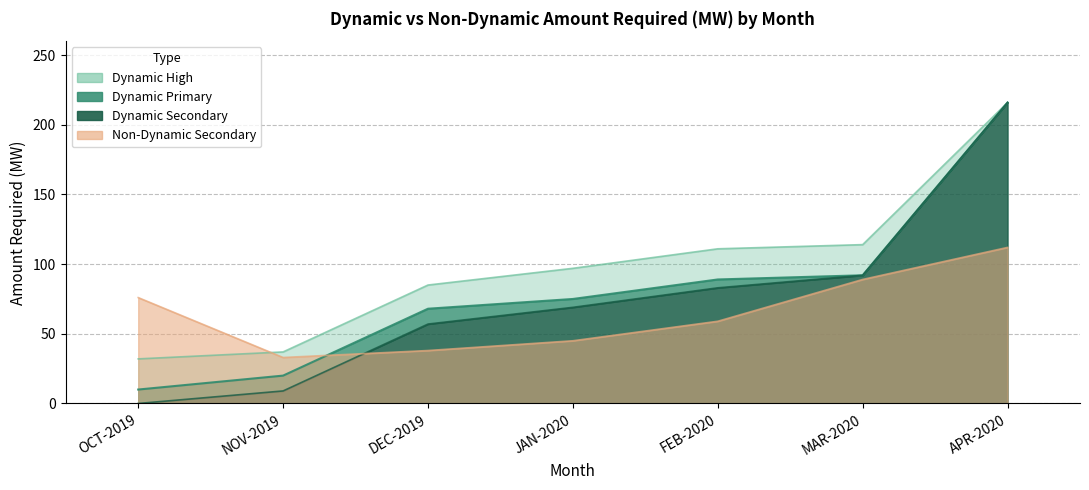

List the series in order of their peak value, highest first.

Dynamic Primary, Dynamic Secondary, Dynamic High, NonDynamic Secondary